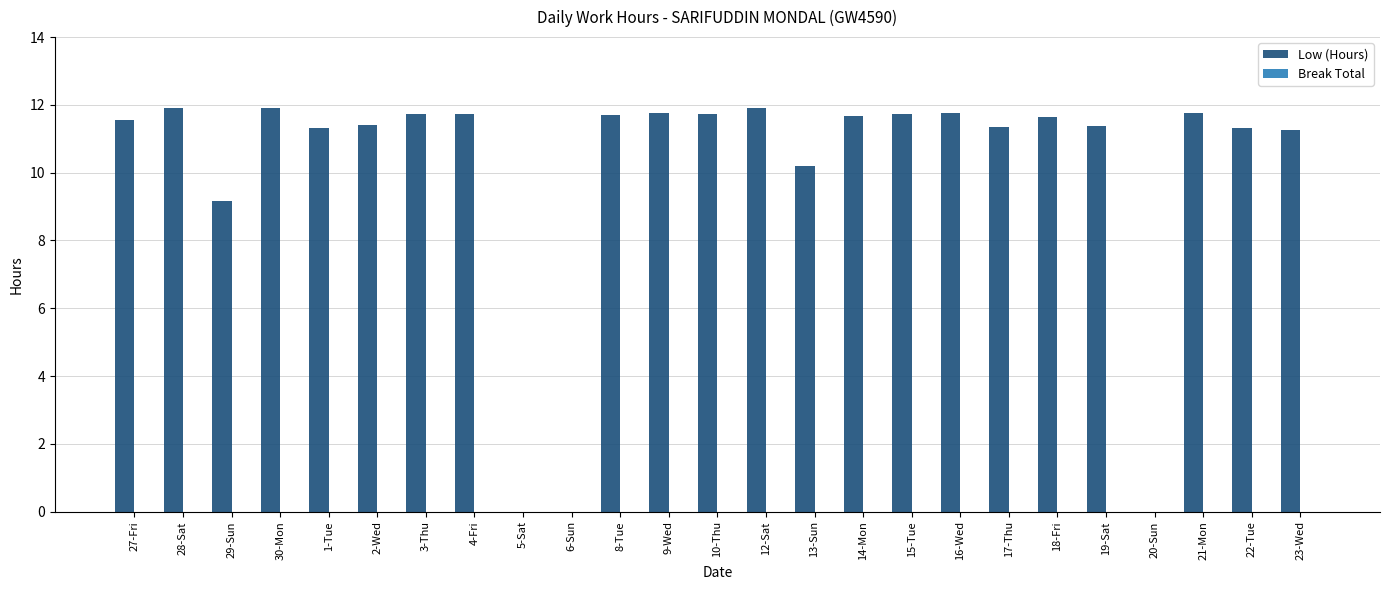

At which label is the value closest to 5?

29-Sun